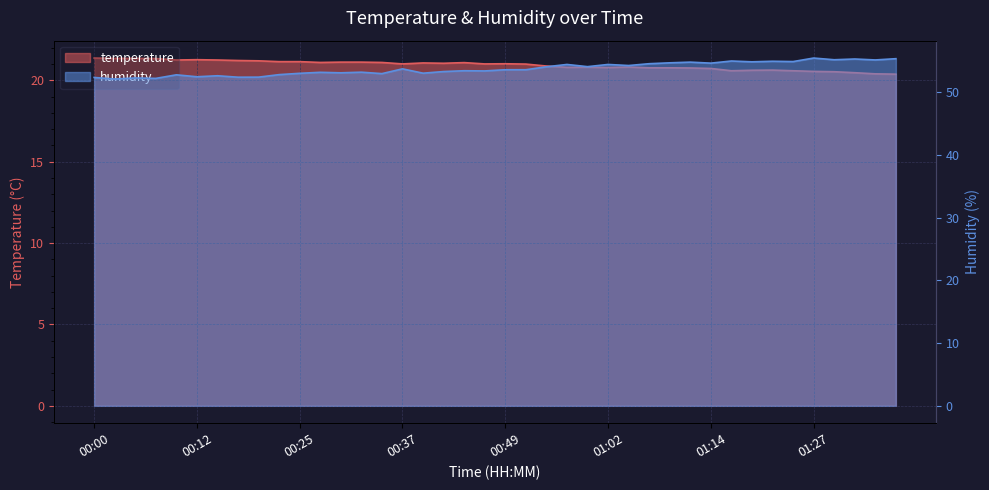

Reading left to right, extract all data points from this chart.

temperature: 21.4	21.4	21.4	21.3	21.2	21.3	21.2	21.2	21.2	21.1	21.1	21.1	21.1	21.1	21.1	21.0	21.1	21.1	21.1	21.0	21.0	21.0	20.9	20.8	20.8	20.8	20.8	20.8	20.8	20.8	20.7	20.6	20.6	20.6	20.6	20.6	20.5	20.5	20.4	20.4
humidity: 52.3	52.1	52.2	52.2	52.7	52.4	52.6	52.4	52.4	52.8	53.0	53.1	53.0	53.1	52.9	53.7	53.0	53.2	53.4	53.4	53.5	53.5	54.0	54.4	54.0	54.4	54.2	54.5	54.6	54.8	54.6	54.9	54.8	54.9	54.8	55.4	55.1	55.2	55.1	55.3